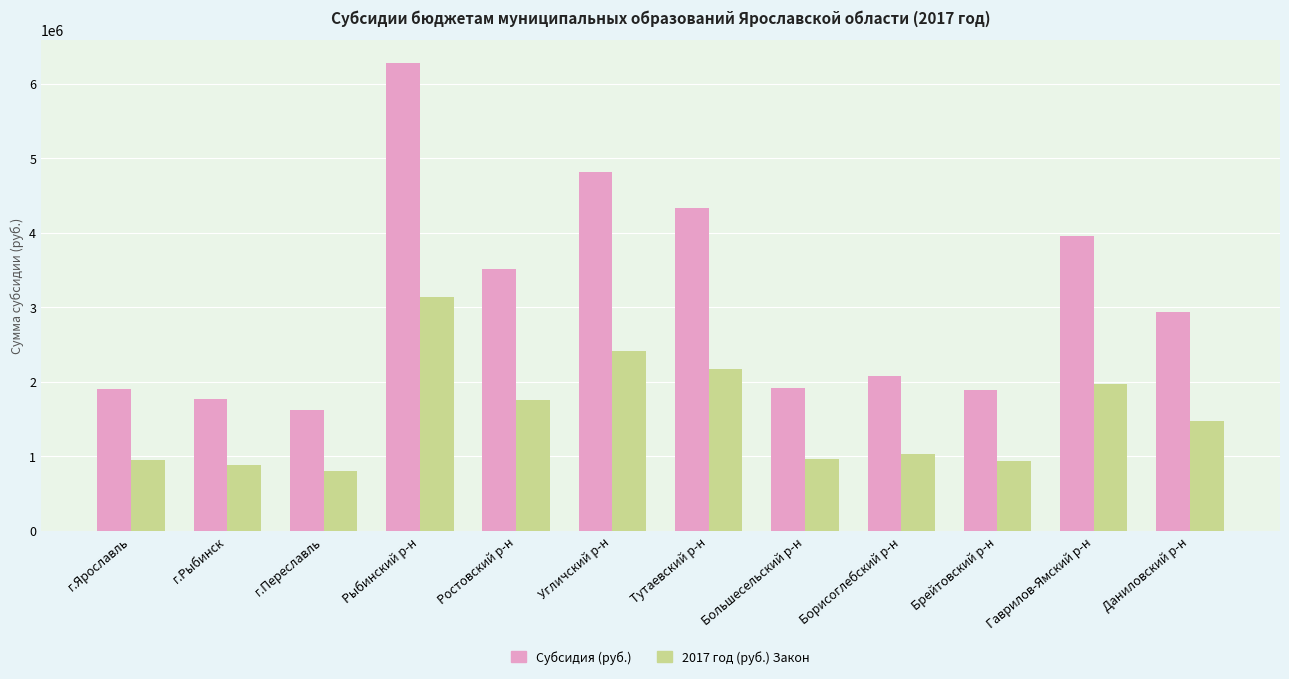

What is the difference between the highest and lowest values at г.Переславль?

808967